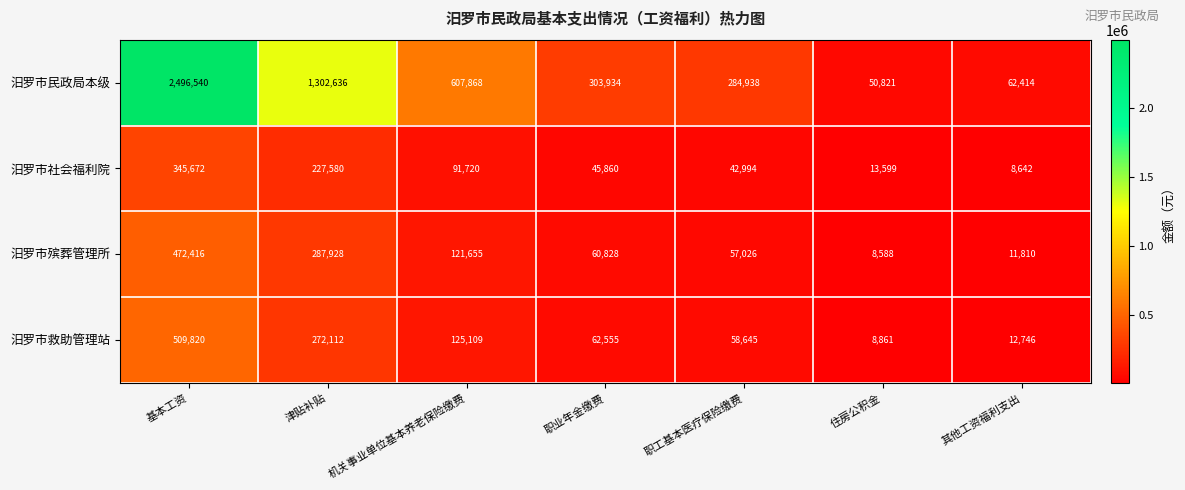

Count the number of categories in the chart.

7